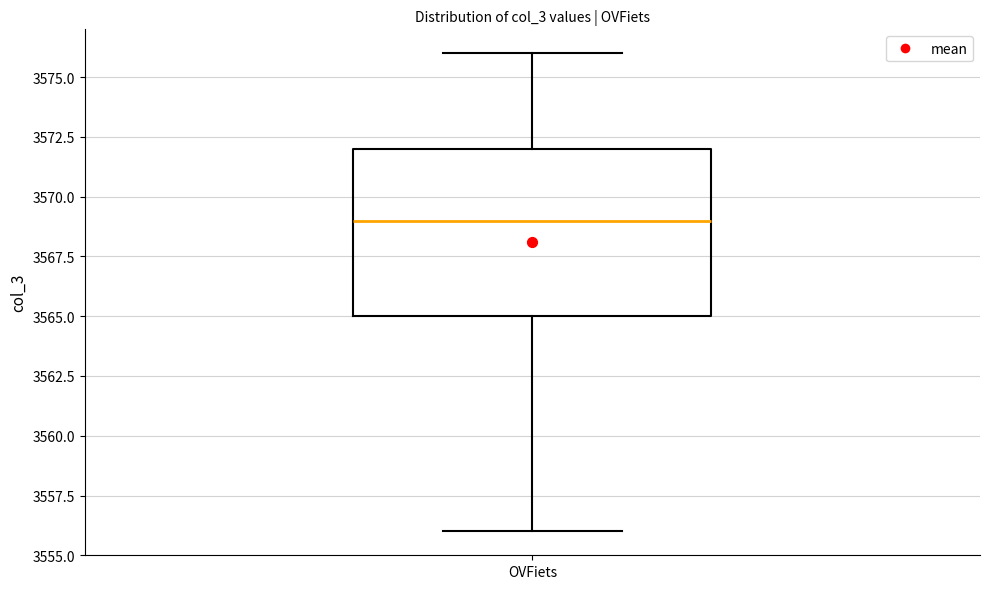

Transcribe this box plot: give where the median line is, the range the box spans, and where the two whiskers end, as read against the y-axis. The values are not printed on the chart, so give them approximately, as read against the axis.

median 3569, box 3565 to 3572, whiskers 3556 to 3576